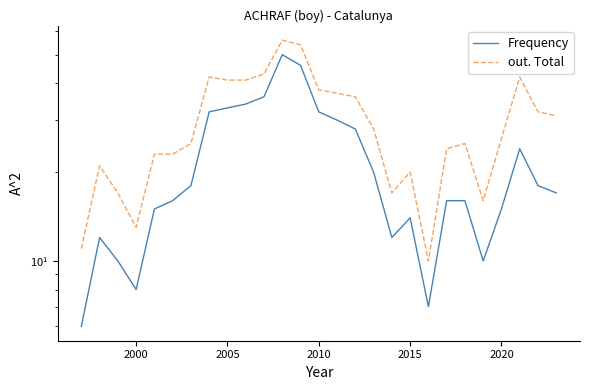

True or false: out. Total and Frequency intersect in this chart.

False